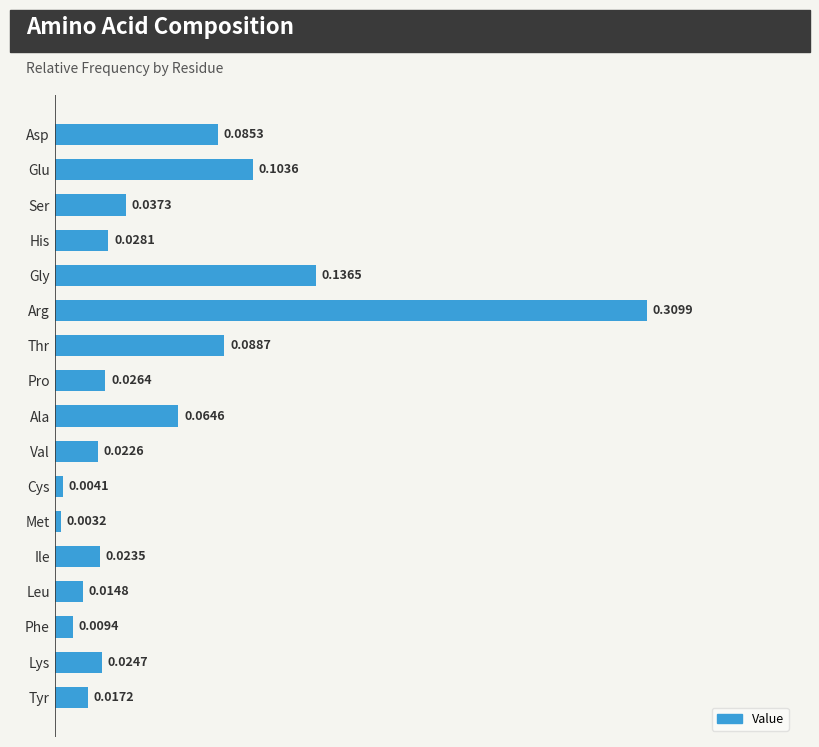

Which label corresponds to the largest value in the chart?

Arg